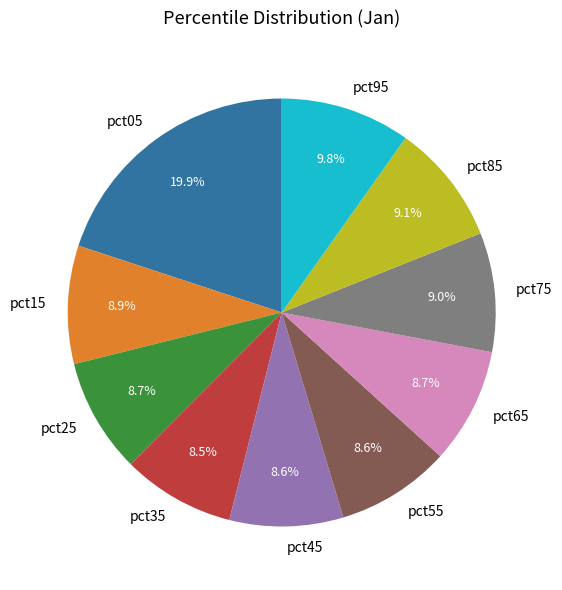

Is it true that pct45 is 9% of the pie?

True